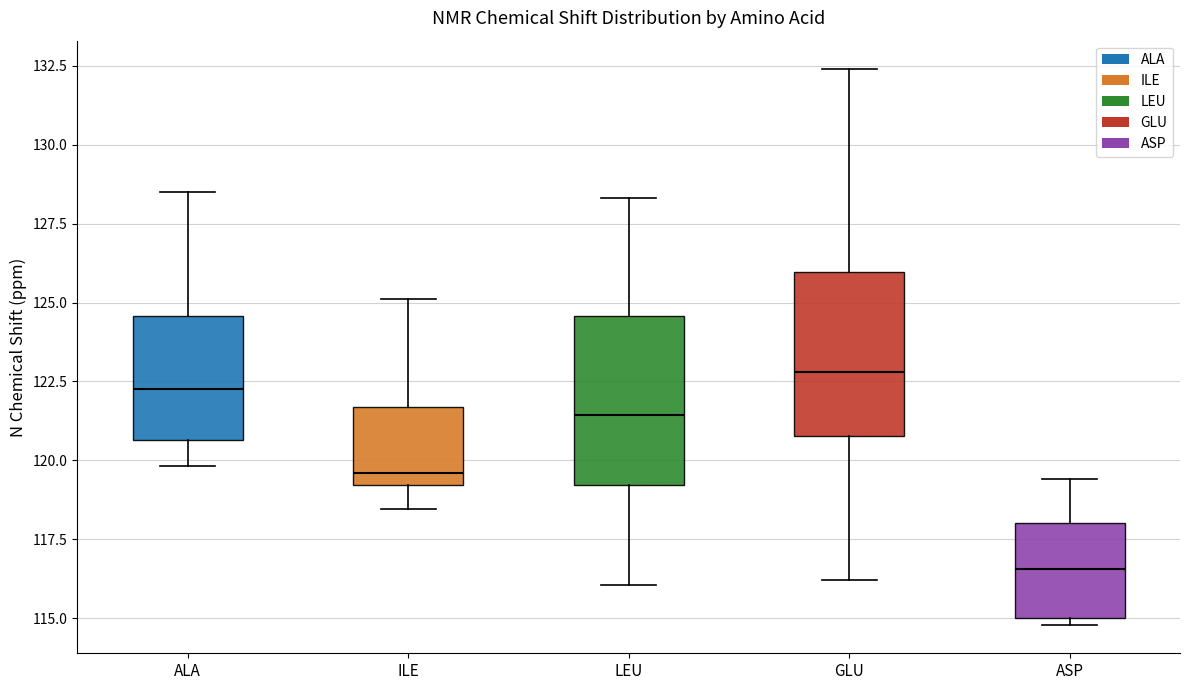

Reading left to right, transcribe this box plot: for each box, give where its median line is, the range the box spans, and where its two whiskers end, as read against the y-axis. The values are not printed on the chart, so give them approximately, as read against the axis.

ALA: median 122.5, box 120.5 to 124.5, whiskers 120.0 to 128.5
ILE: median 119.5, box 119.0 to 121.5, whiskers 118.5 to 125.0
LEU: median 121.5, box 119.0 to 124.5, whiskers 116.0 to 128.5
GLU: median 123.0, box 121.0 to 126.0, whiskers 116.0 to 132.5
ASP: median 116.5, box 115.0 to 118.0, whiskers 115.0 (just below the box's lower edge) to 119.5